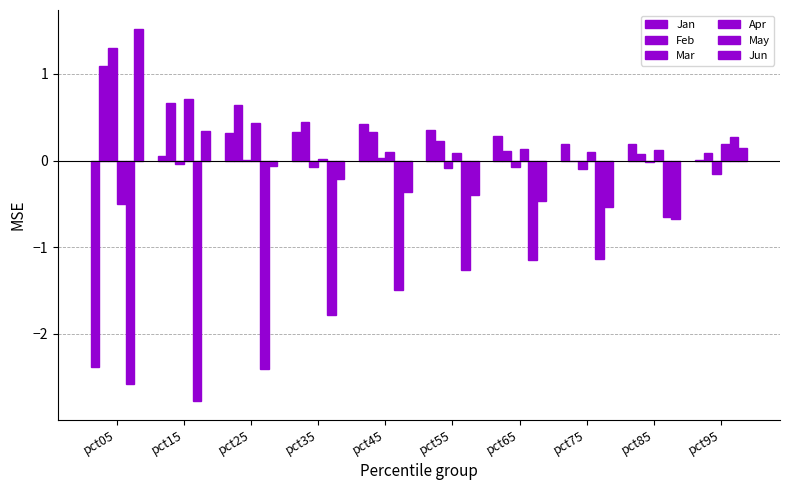

True or false: May has a value of -1.3 at pct55.

True